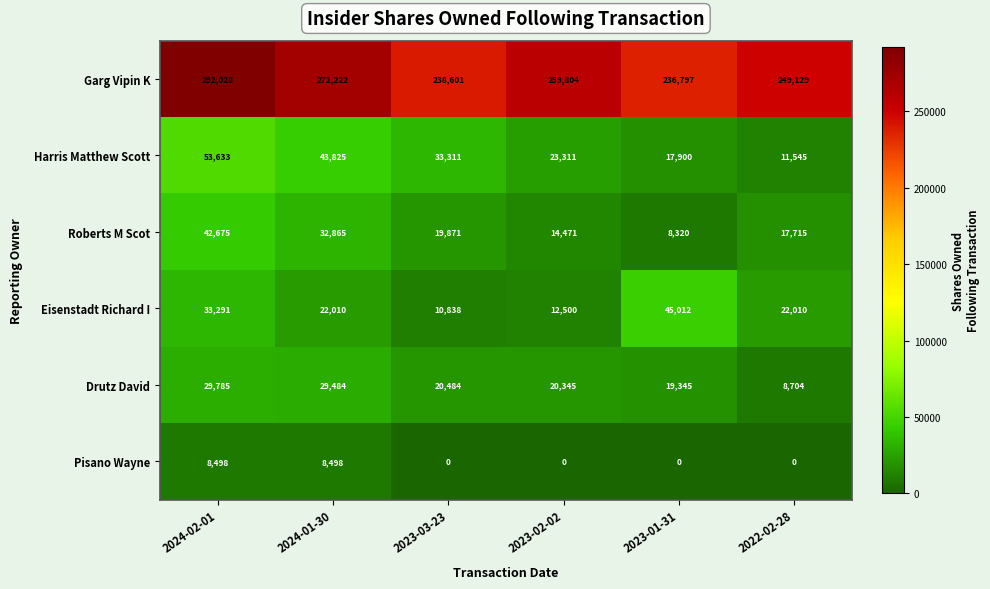

At which category is the sum across all series the highest?

2024-02-01